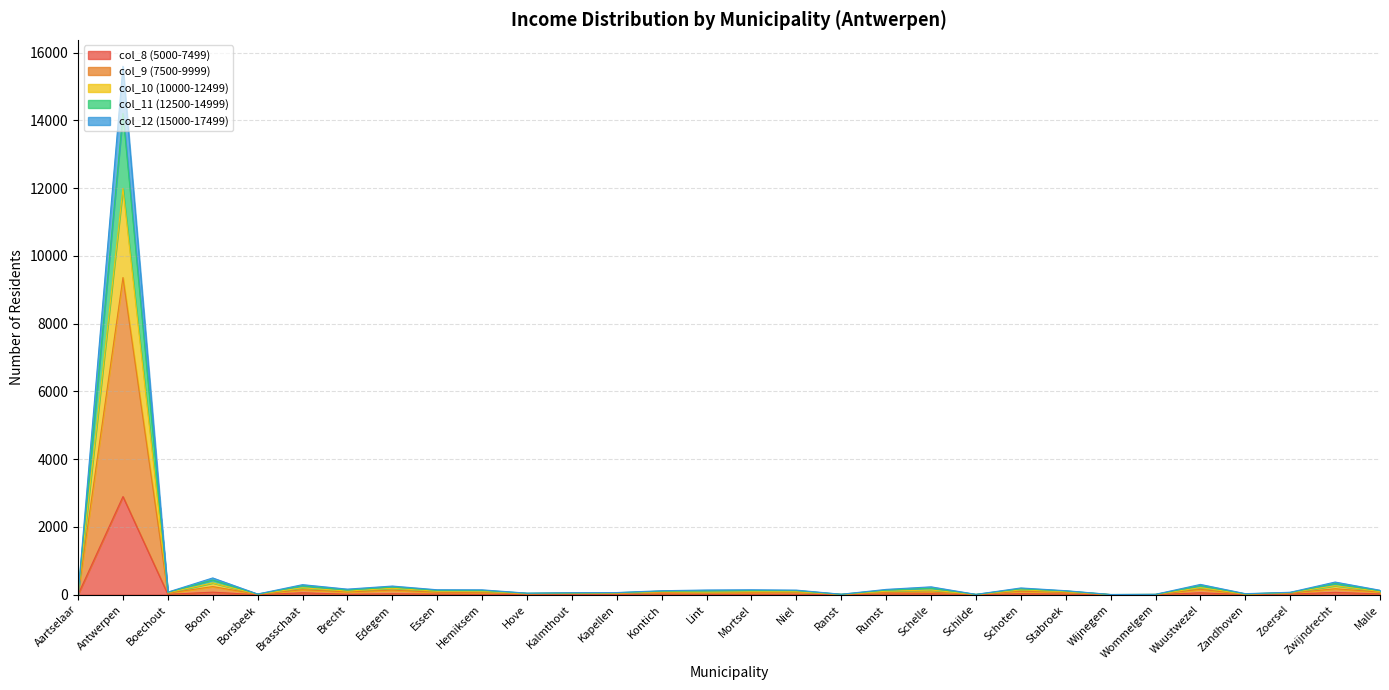

The value of col_12 (15000-17499) at Zoersel is 61. True or false?

True